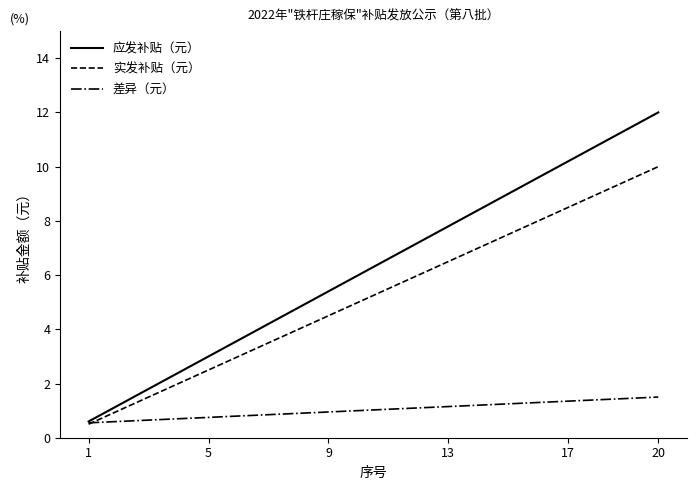

What is the lowest value of the 应发补贴（元） series?

0.6